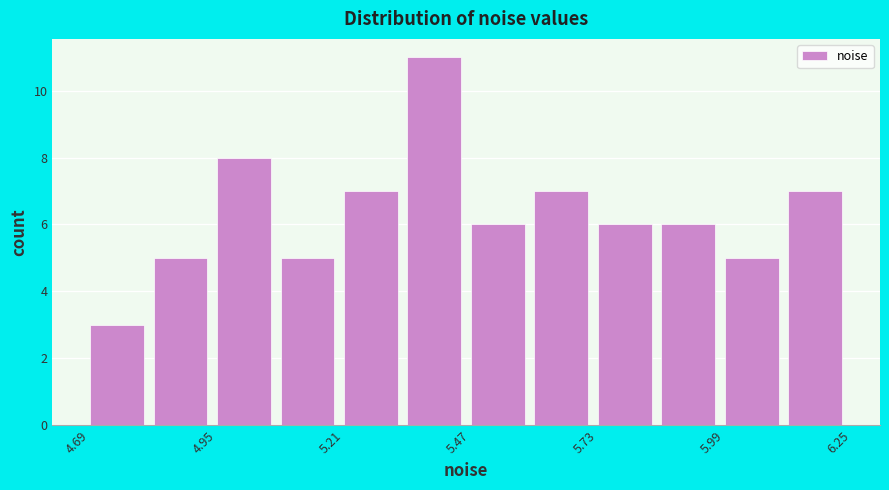

Around what value on the x-axis is the tallest bar? Give the approximate position of its centre, as read against the axis.

5.40